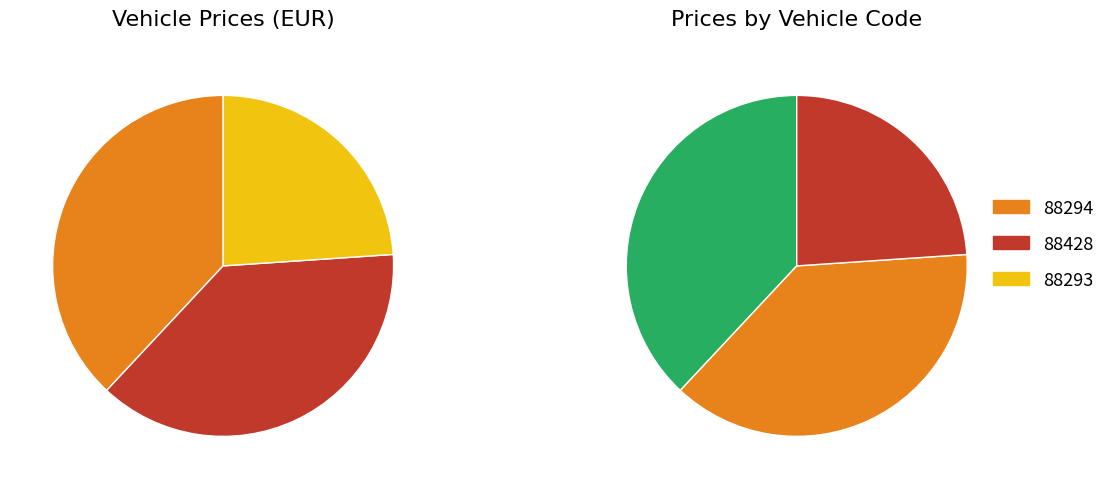

Is 88428 the majority of the pie?

No